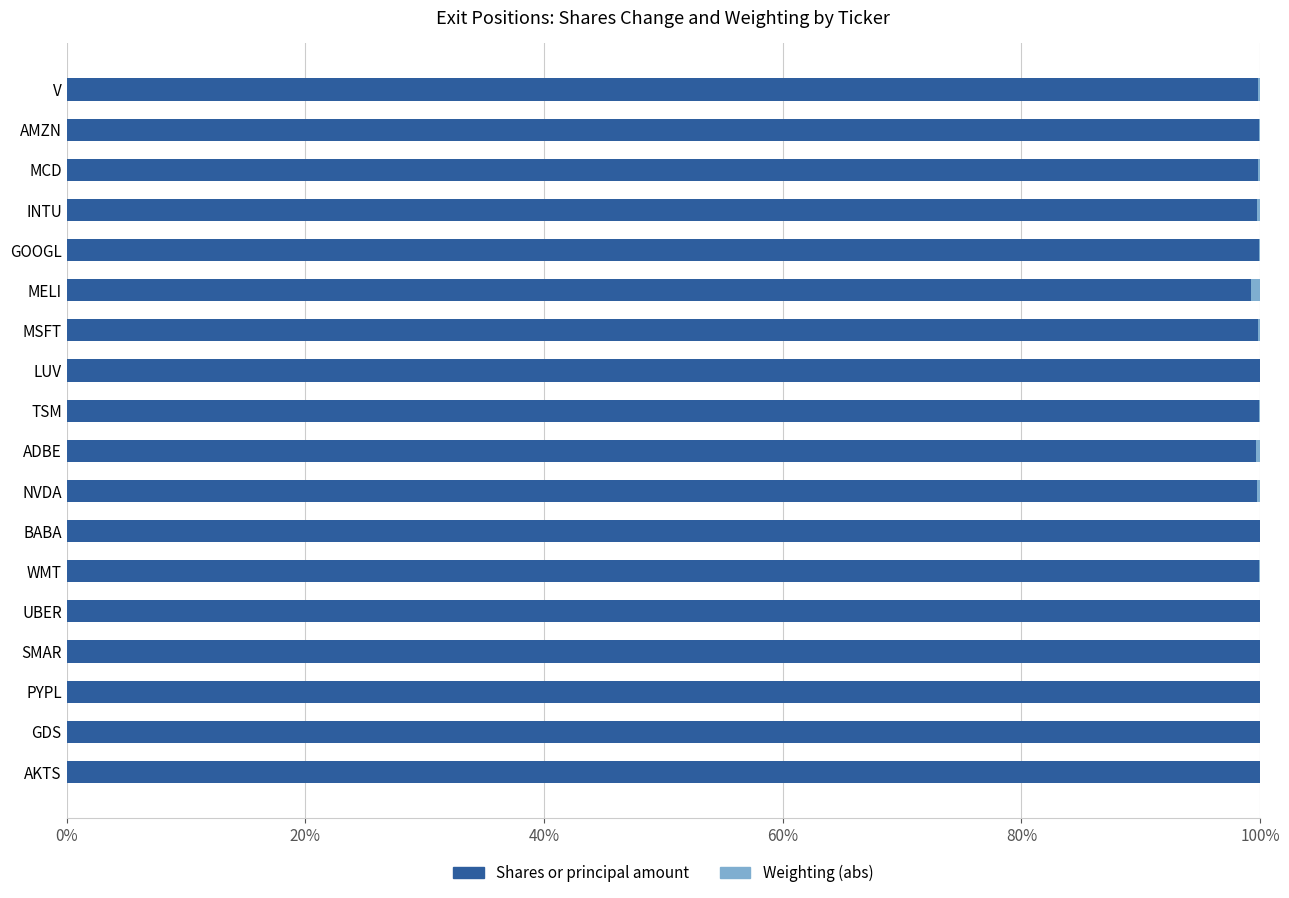

Count the number of data series in this chart.

2